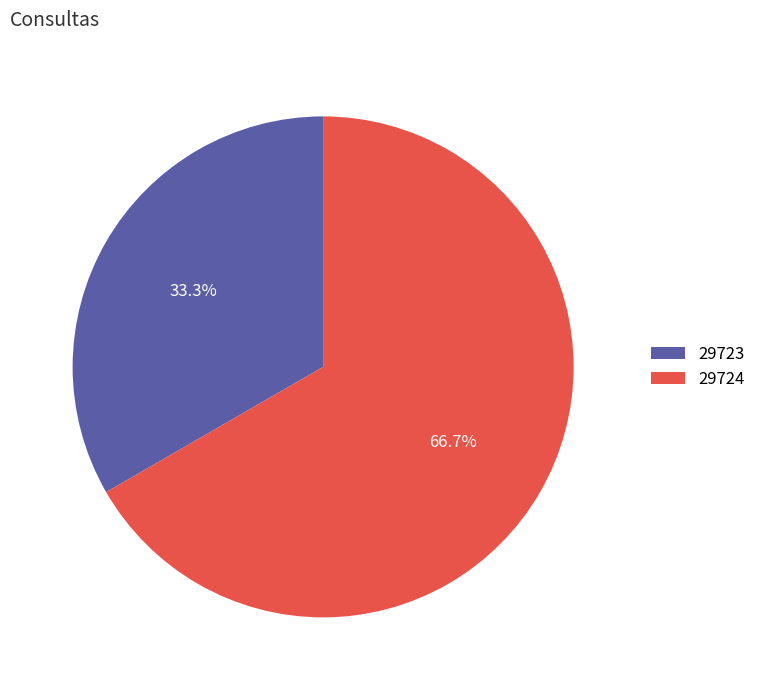

Count the number of slices in the pie.

2